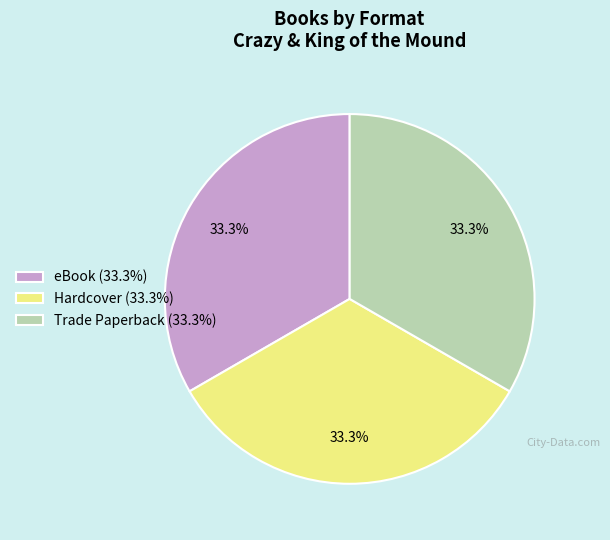

How many slices are in this pie chart?

3